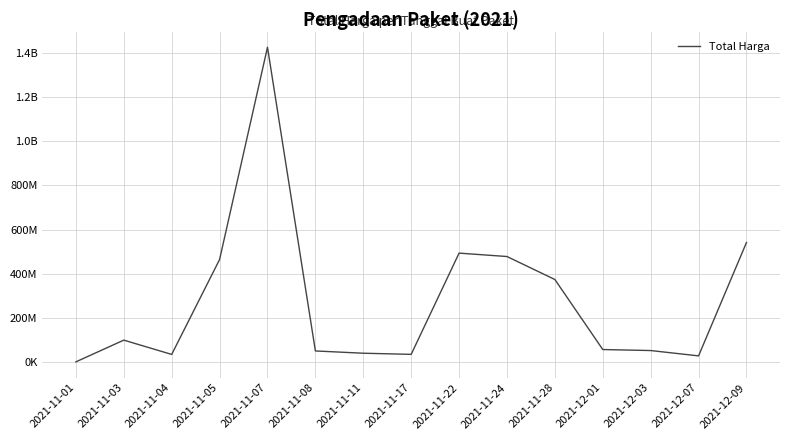

Is this an area chart (filled region under the line)?

No